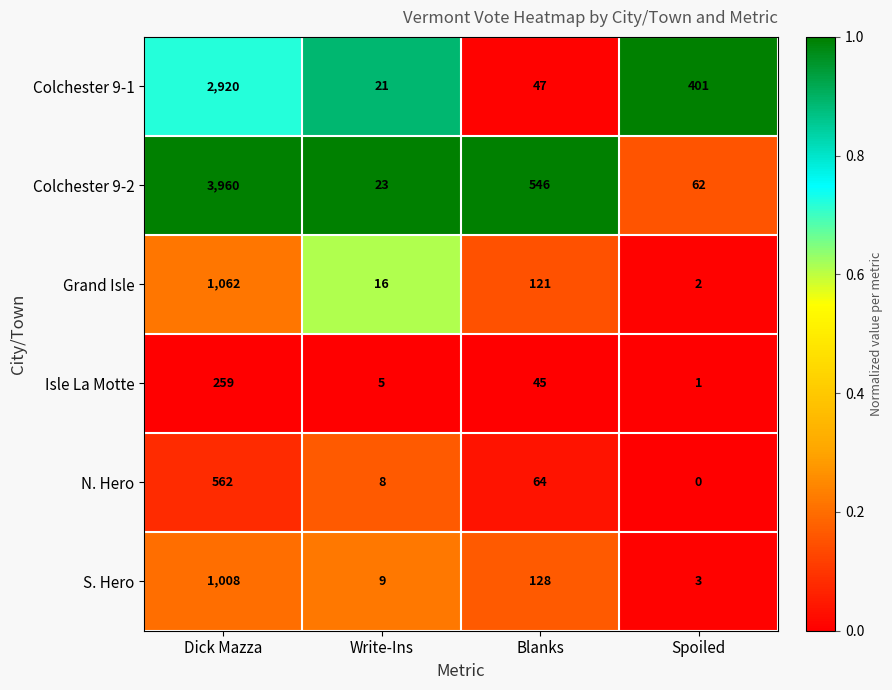

Which label corresponds to the largest value in the chart?

Dick Mazza